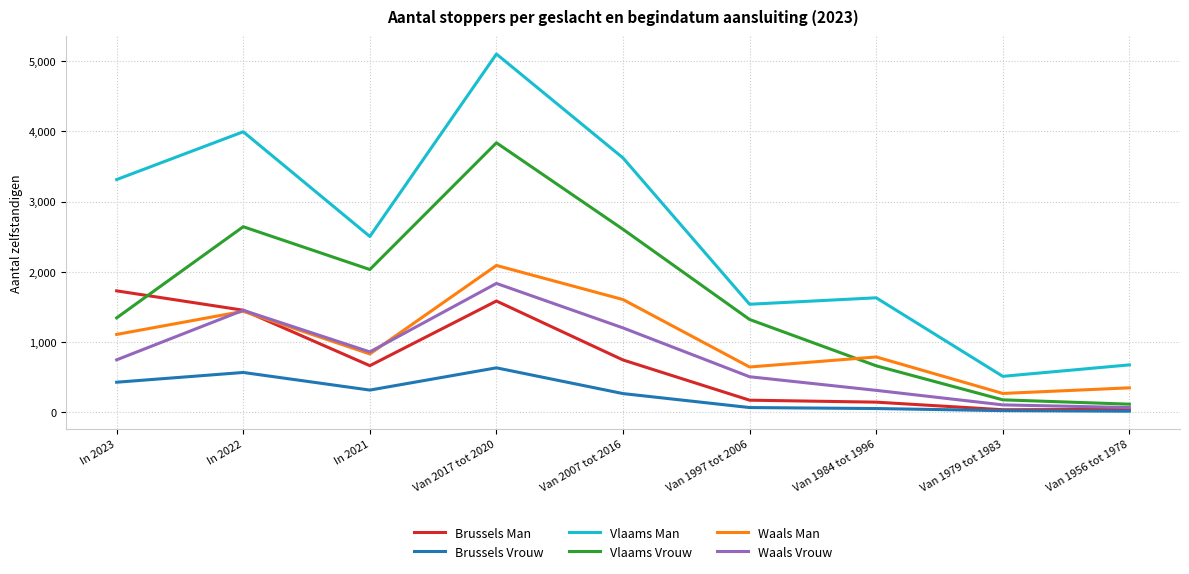

What is the sum of all Brussels Vrouw values?

2359